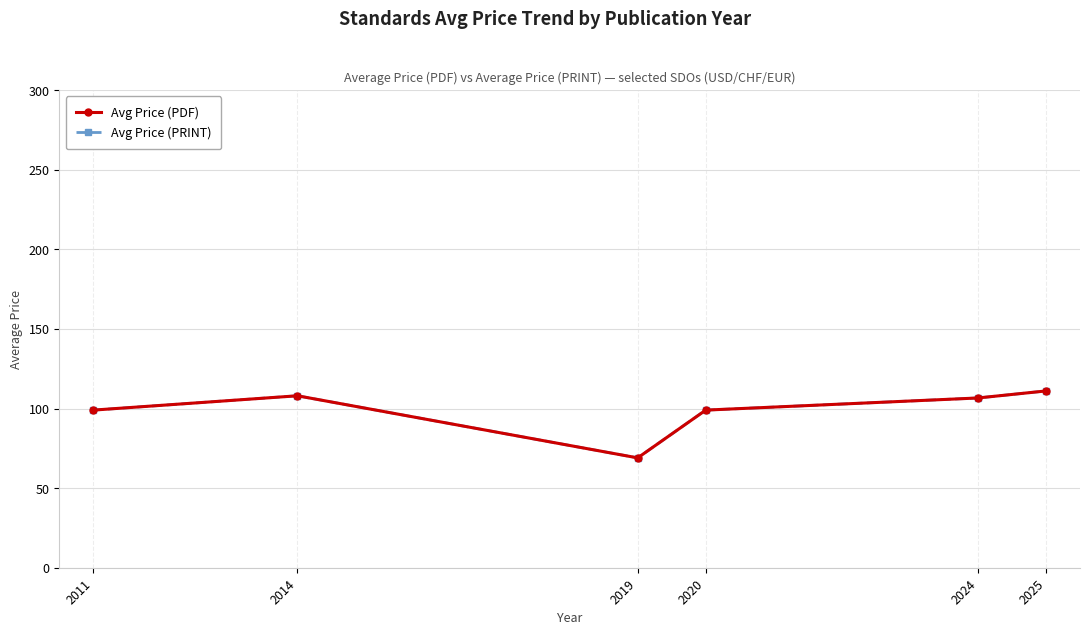

Does the chart have visible grid lines?

Yes